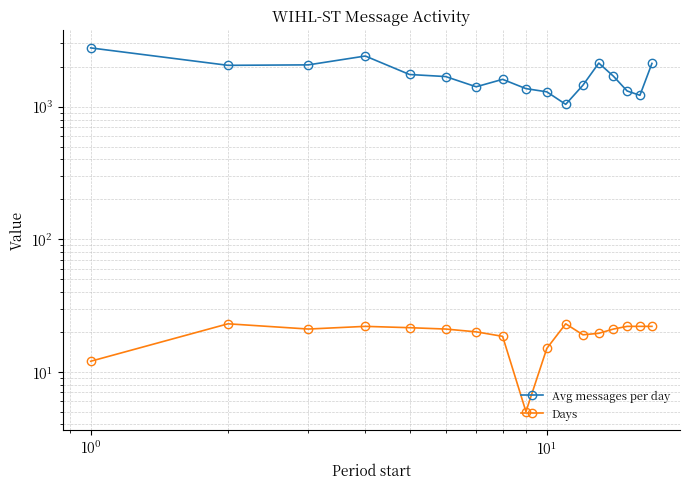

Is the value of Days at 12 greater than the value of Avg messages per day at 12?

No